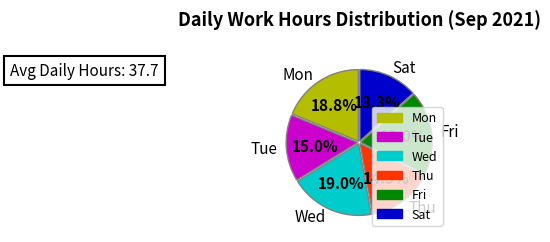

How many segments does this pie chart have?

6